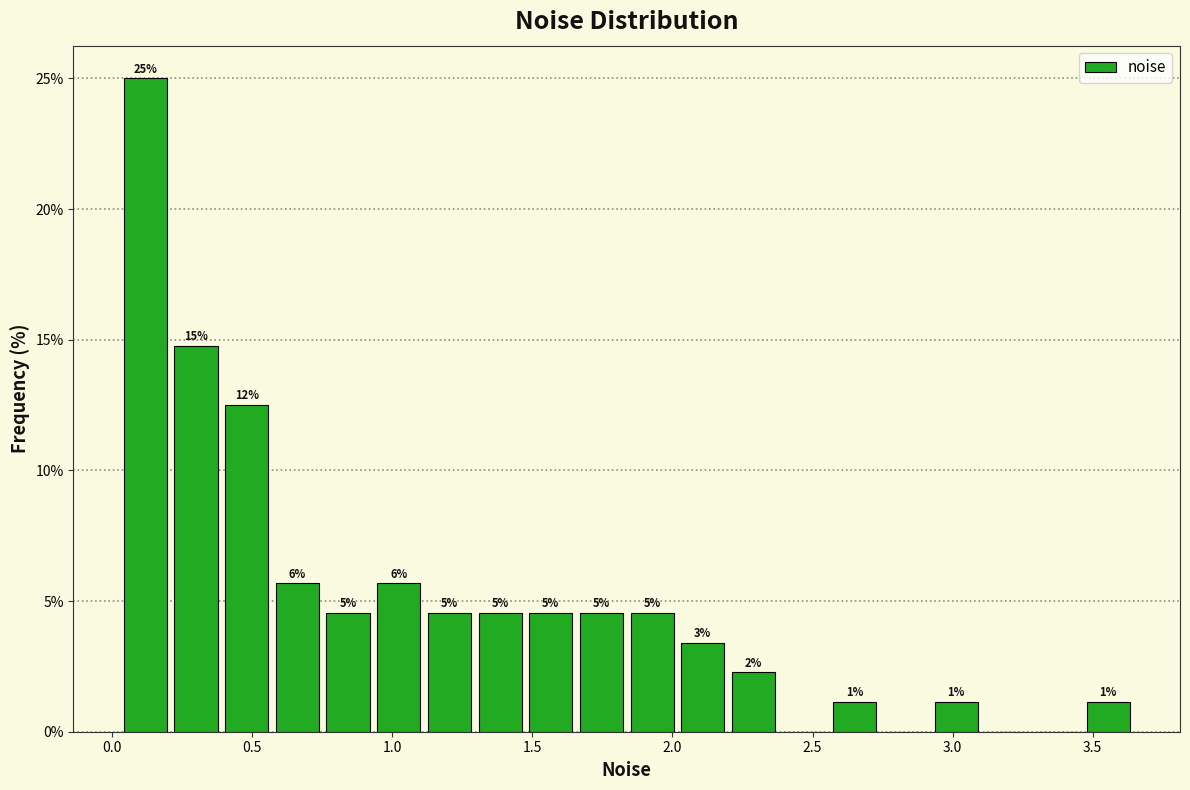

Around what value on the x-axis is the tallest bar? Give the approximate position of its centre, as read against the axis.

0.10